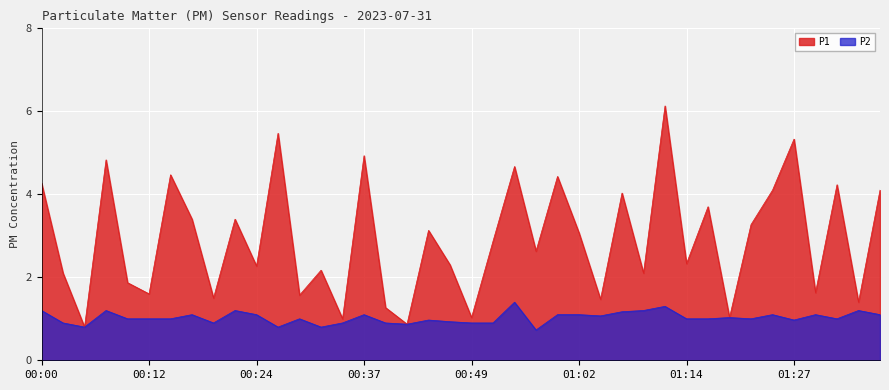

Which category has the highest value in the P2 series?

00:54